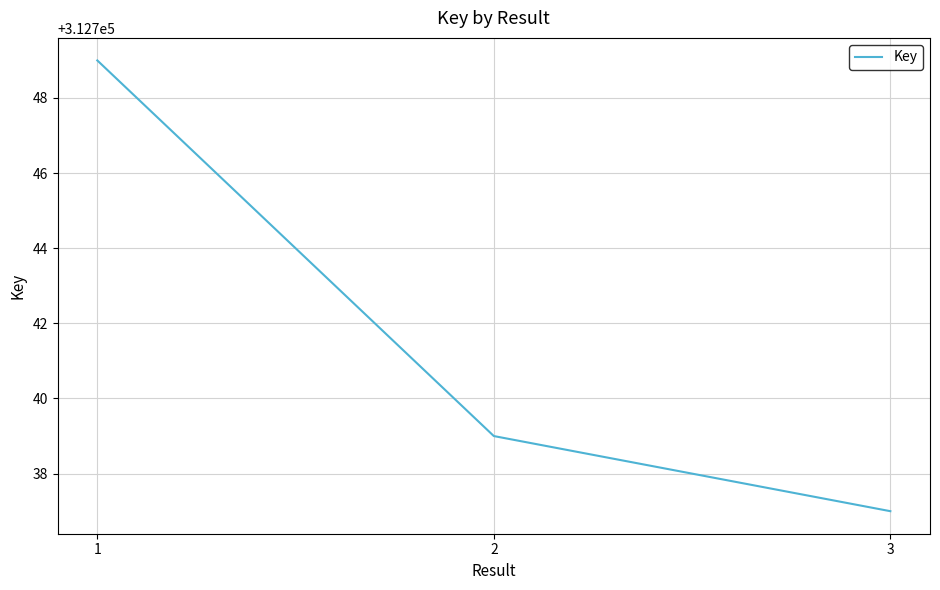

Reading left to right, list all the values displayed in this chart.

312749	312739	312737